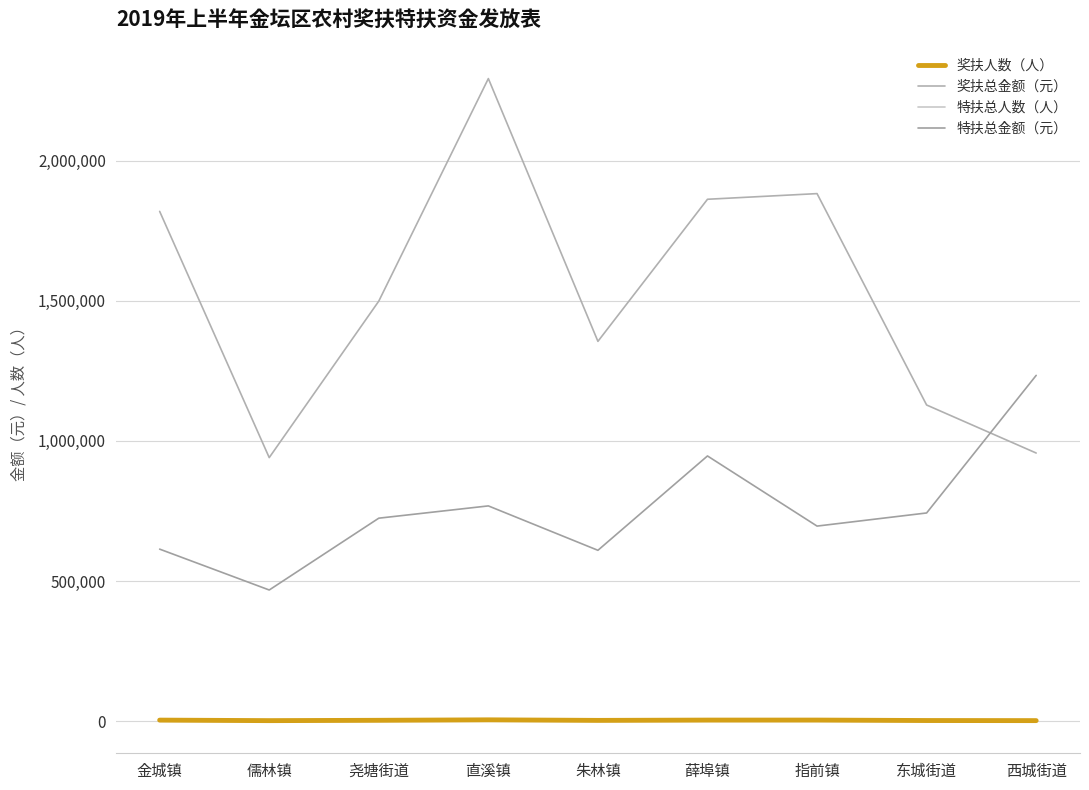

The value of 奖扶人数（人） at 薛埠镇 is 3879. True or false?

True